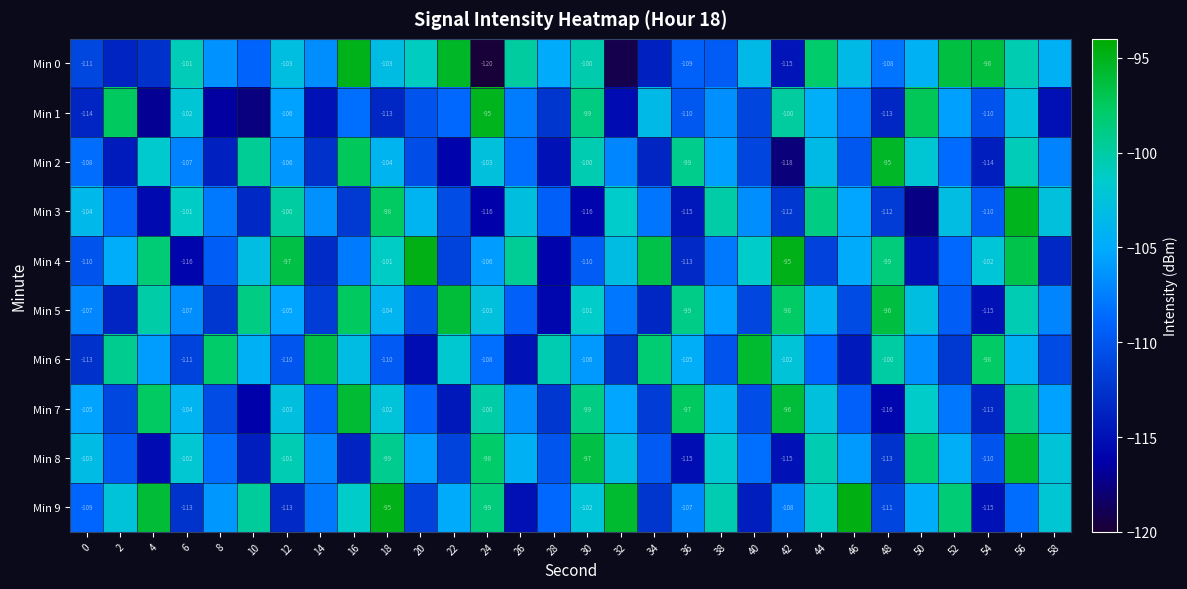

At 40, list the series in order from smallest to largest.

Min 9, Min 1, Min 2, Min 5, Min 7, Min 8, Min 3, Min 0, Min 4, Min 6